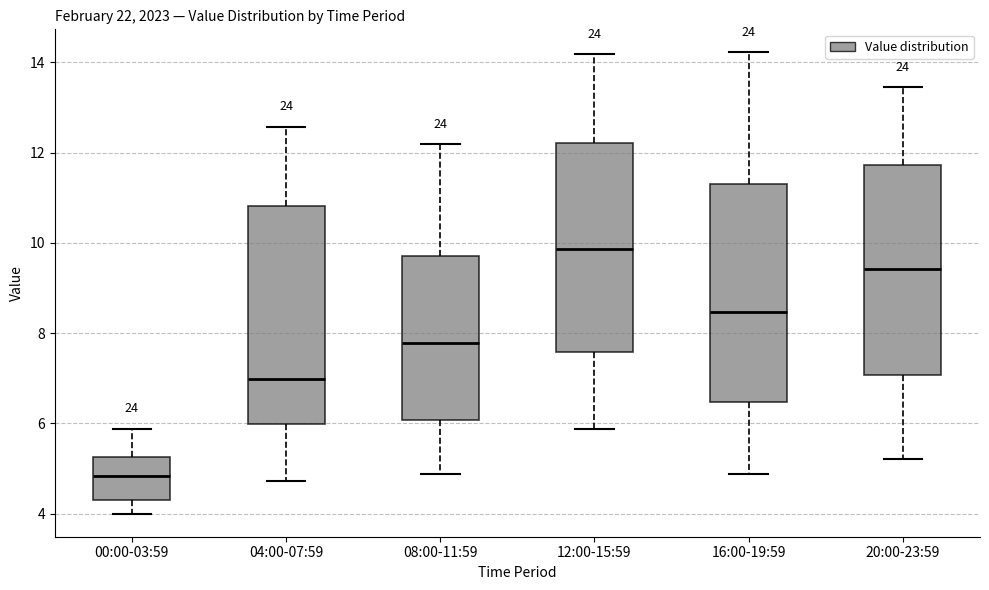

Reading left to right, transcribe this box plot: for each box, give where its median line is, the range the box spans, and where its two whiskers end, as read against the y-axis. The values are not printed on the chart, so give them approximately, as read against the axis.

00:00-03:59: median 4.8, box 4.4 to 5.2, whiskers 4.0 to 5.8
04:00-07:59: median 7.0, box 6.0 to 10.8, whiskers 4.8 to 12.6
08:00-11:59: median 7.8, box 6.0 to 9.8, whiskers 4.8 to 12.2
12:00-15:59: median 9.8, box 7.6 to 12.2, whiskers 5.8 to 14.2
16:00-19:59: median 8.4, box 6.4 to 11.4, whiskers 4.8 to 14.2
20:00-23:59: median 9.4, box 7.0 to 11.8, whiskers 5.2 to 13.4